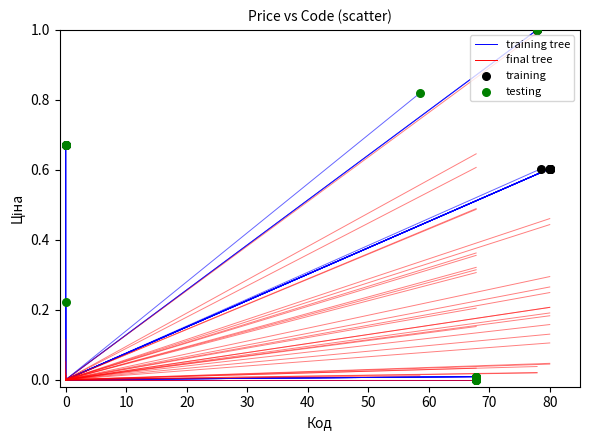

Which series has the largest Y range (max minus min)?

testing